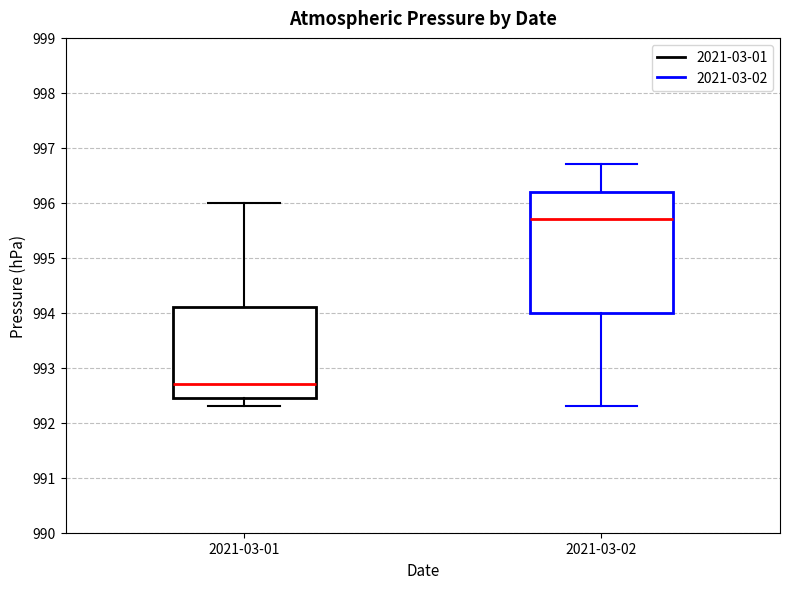

Reading left to right, transcribe this box plot: for each box, give where its median line is, the range the box spans, and where its two whiskers end, as read against the y-axis. The values are not printed on the chart, so give them approximately, as read against the axis.

2021-03-01: median 992.7, box 992.5 to 994.1, whiskers 992.3 to 996.0
2021-03-02: median 995.7, box 994.0 to 996.2, whiskers 992.3 to 996.7